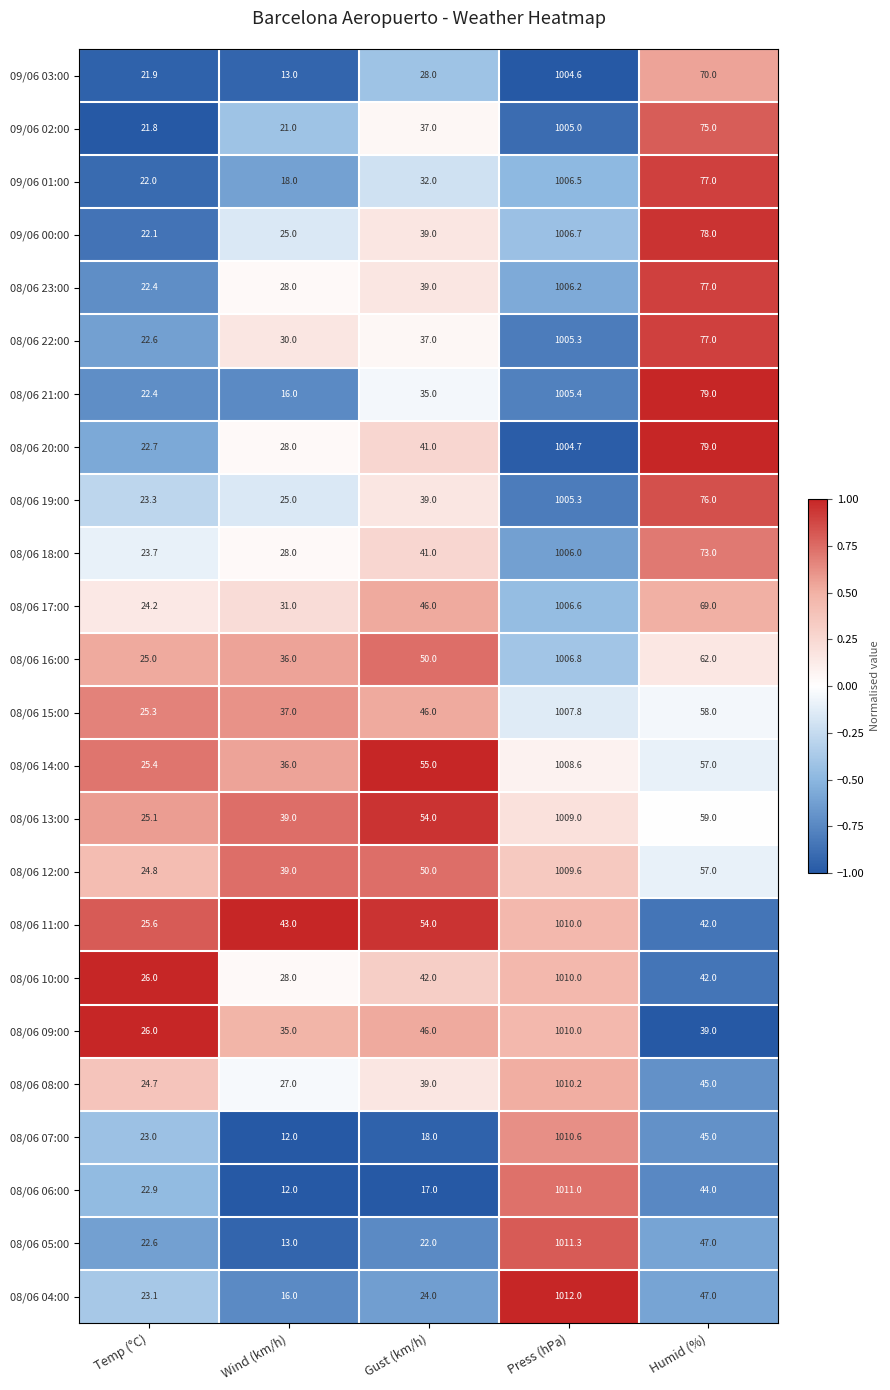

What is the spread (max minus min) of values at Wind (km/h)?

31.0